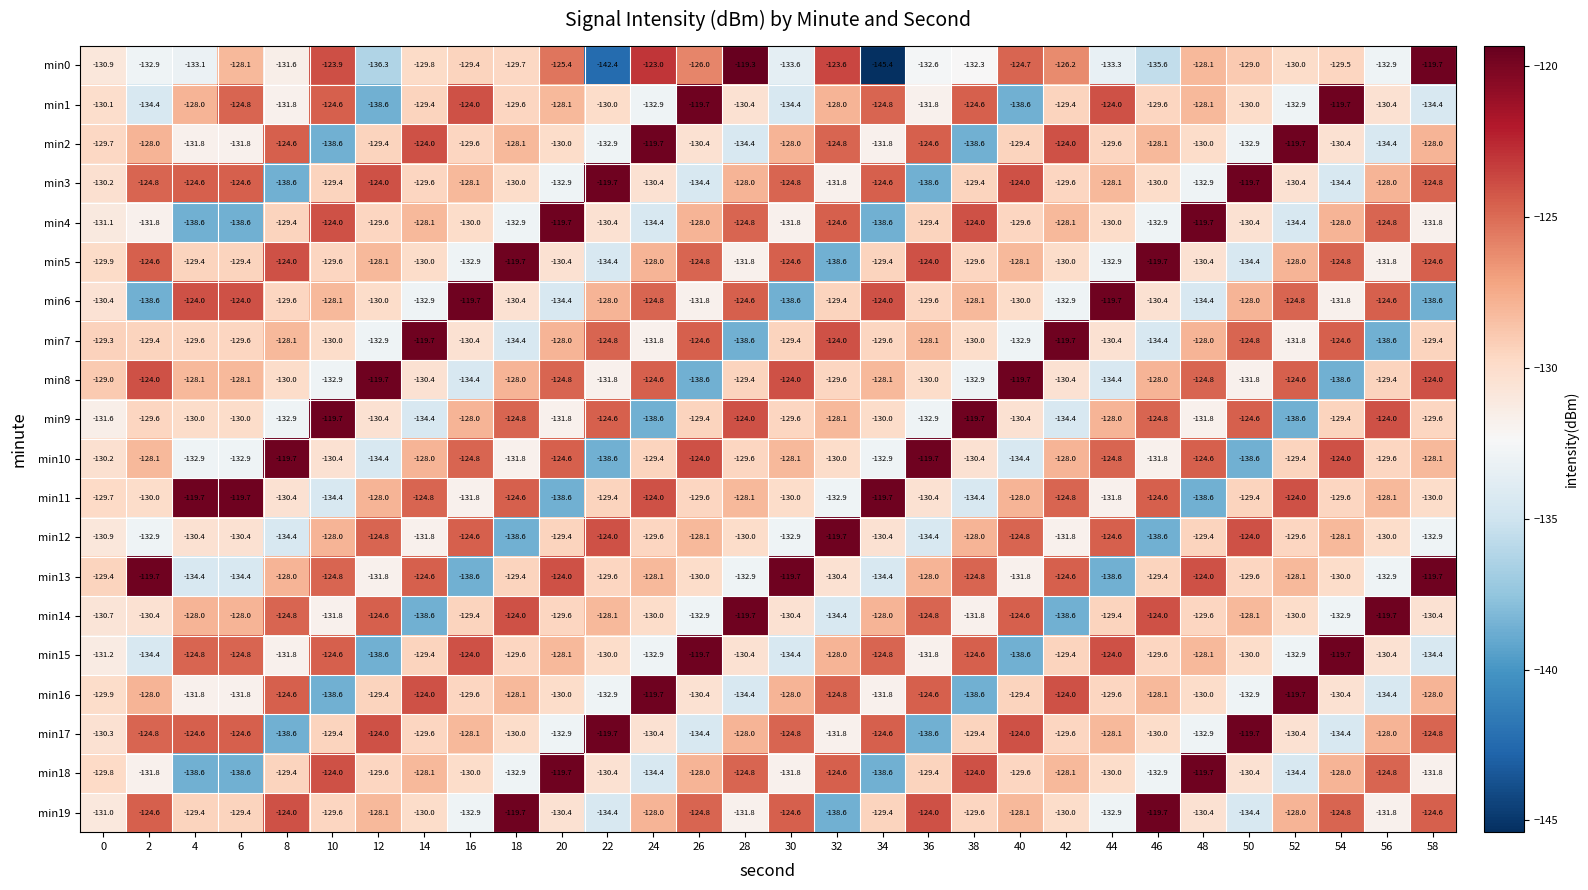

Where does the min18 series first go above -129?

10